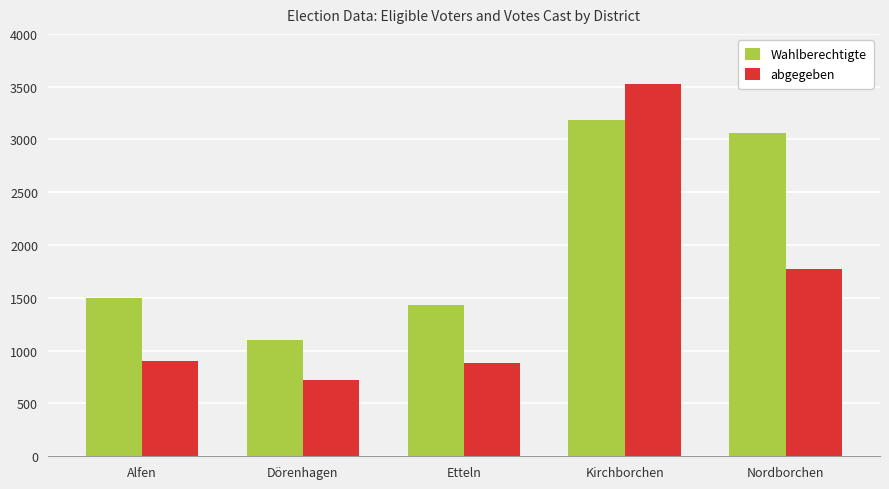

Count the number of data series in this chart.

2